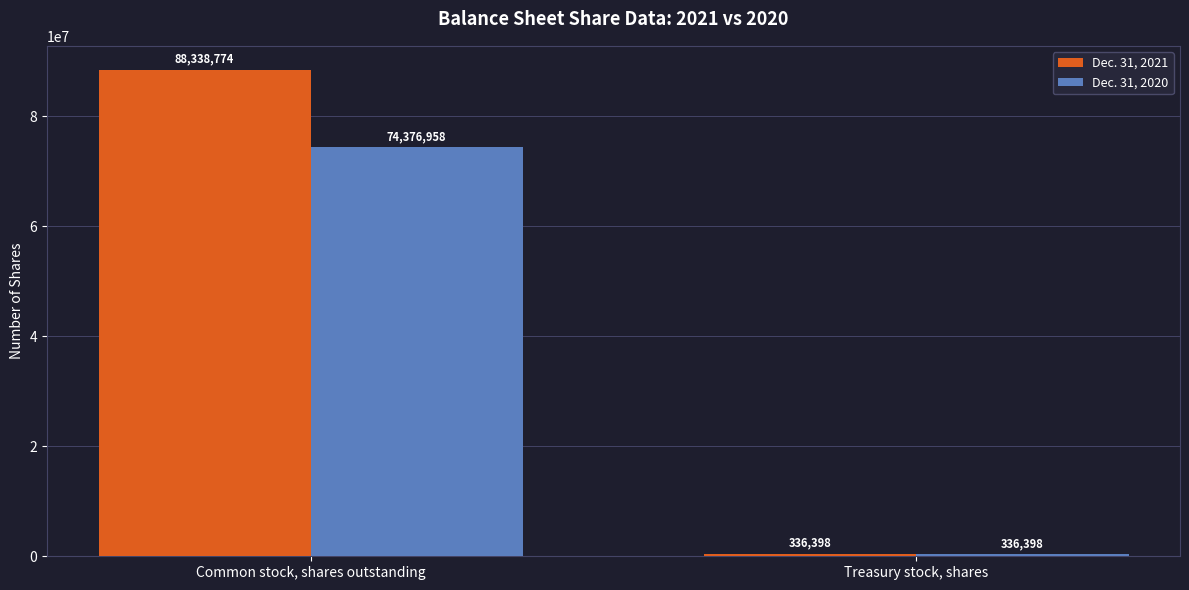

The value of Dec. 31, 2020 at Common stock, shares outstanding is 107496593. True or false?

False